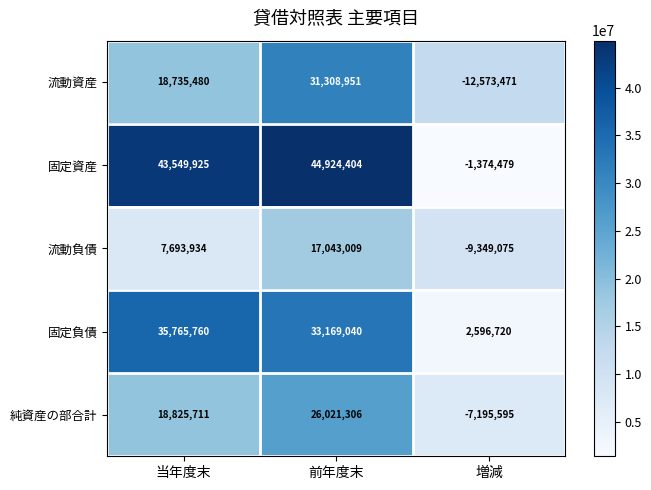

Which series has the largest total across all categories?

固定資産